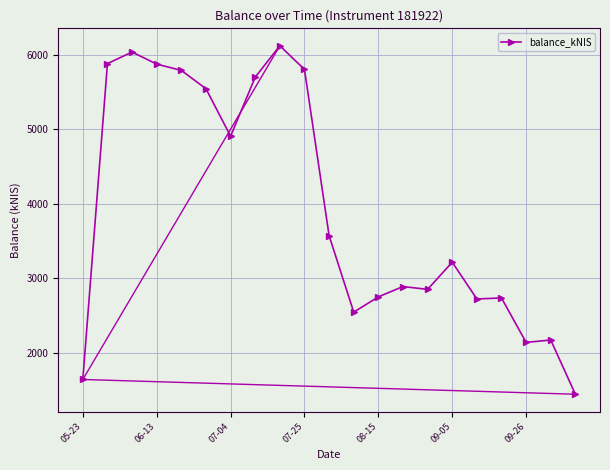

True or false: there are more than 0 points higher than both neighbors.

True